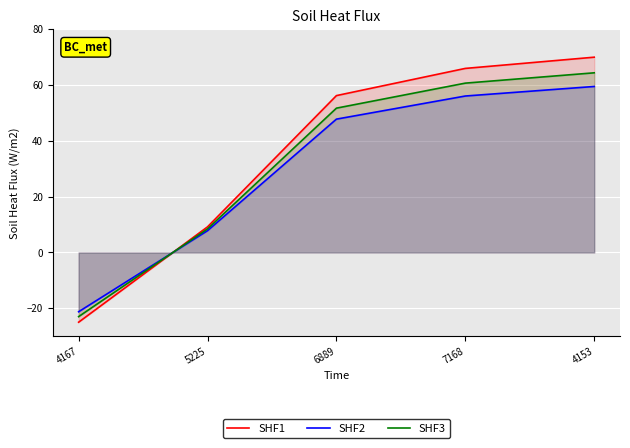

Reading left to right, list all the values displayed in this chart.

SHF1: 4167=-25.0	5225=9.2	6889=56.2	7168=66.0	4153=70.0
SHF2: 4167=-21.2	5225=7.8	6889=47.8	7168=56.1	4153=59.5
SHF3: 4167=-23.0	5225=8.4	6889=51.7	7168=60.7	4153=64.4